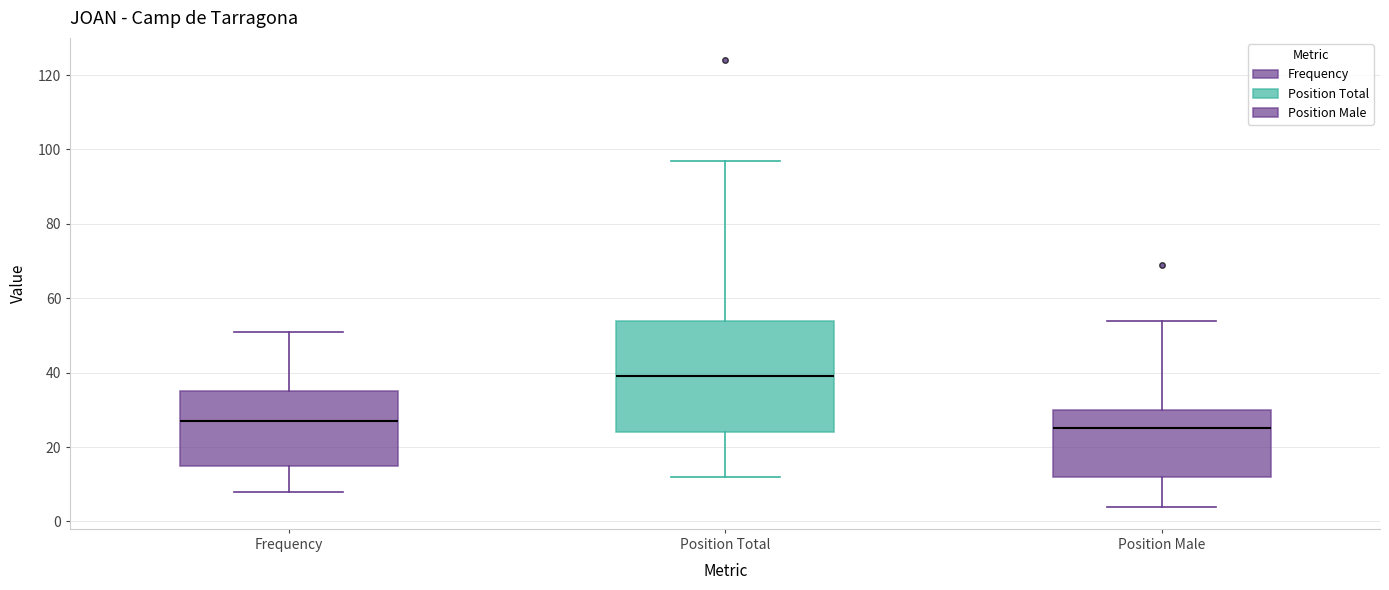

Which box has the highest median line?

Position Total